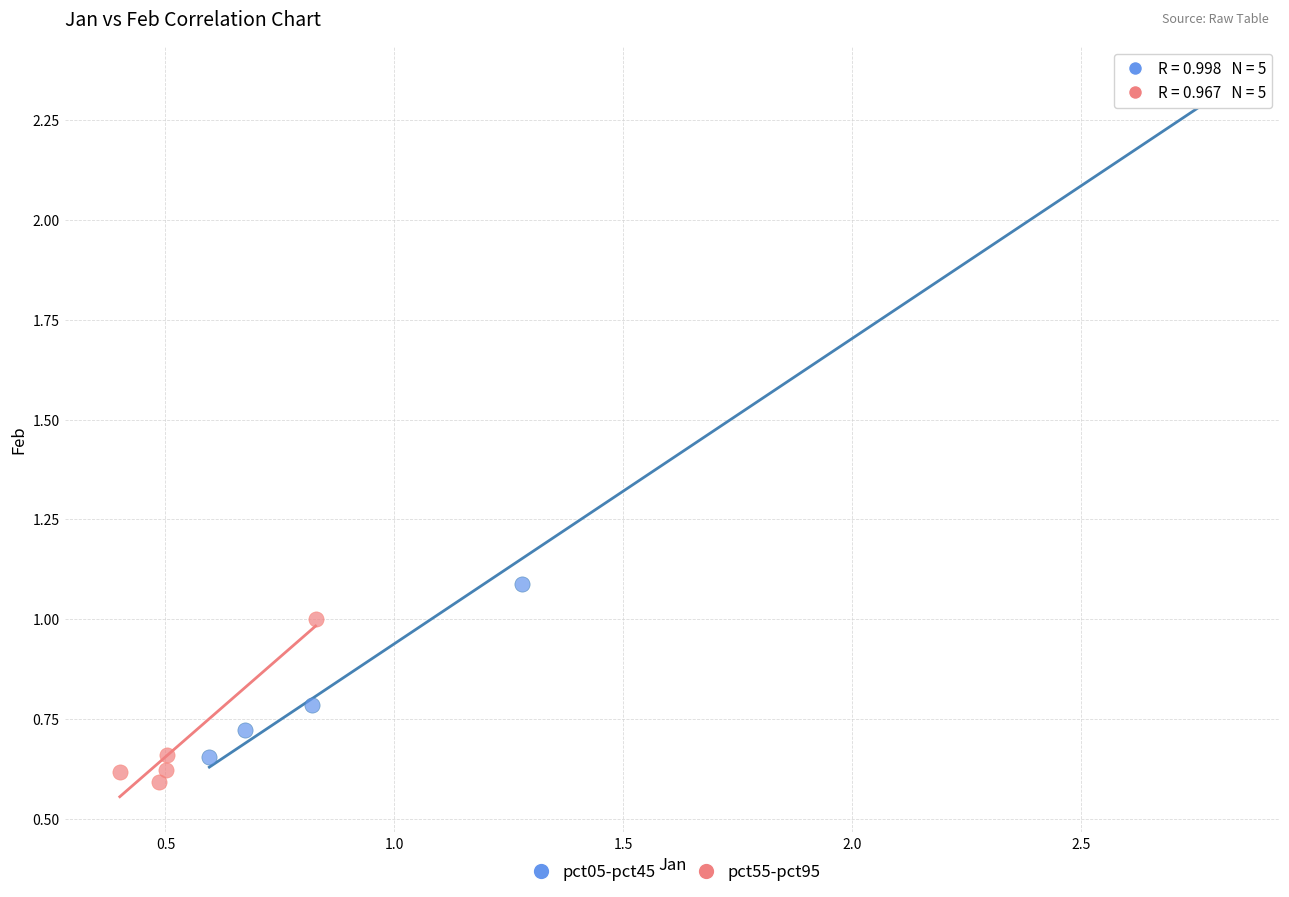

Which series reaches the maximum Y coordinate?

pct05-pct45